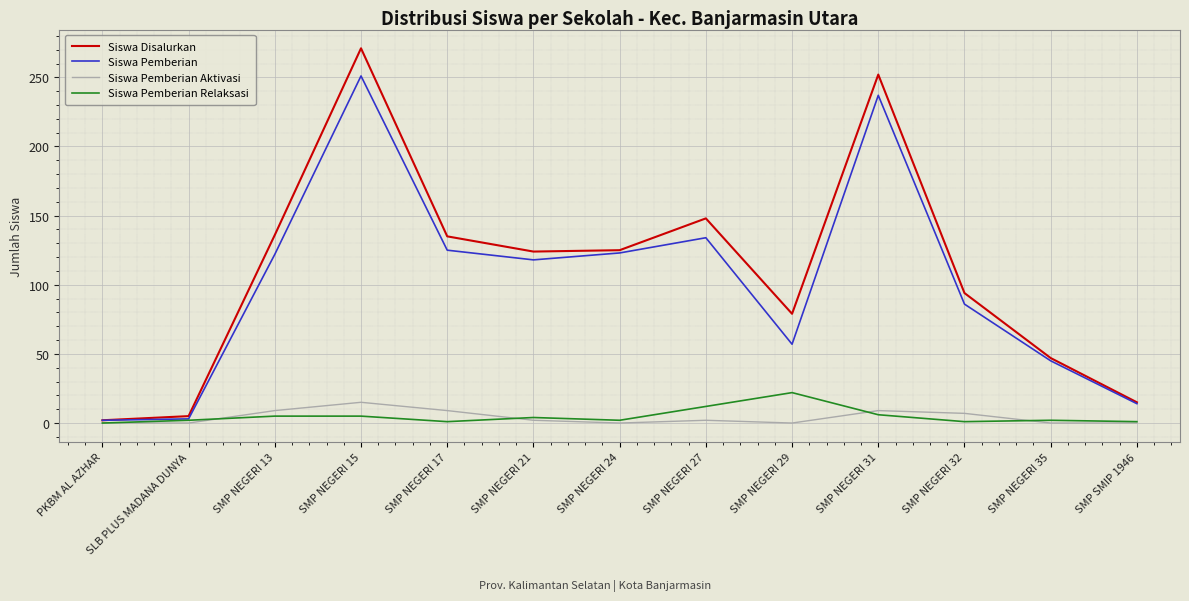

What is the sum of the Siswa Pemberian values at SMP NEGERI 17 and SMP NEGERI 15?

376